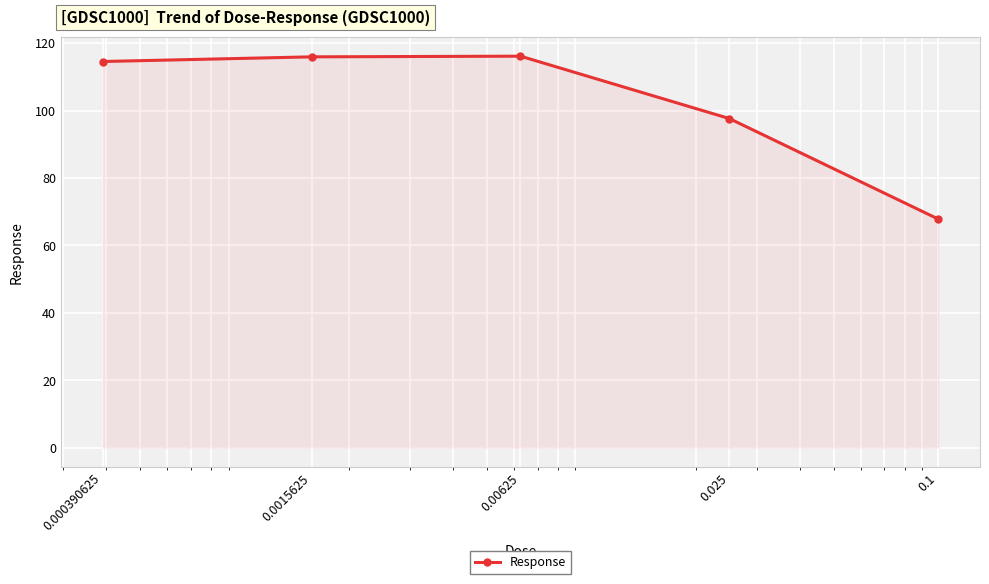

What is the greatest value displayed?

116.1